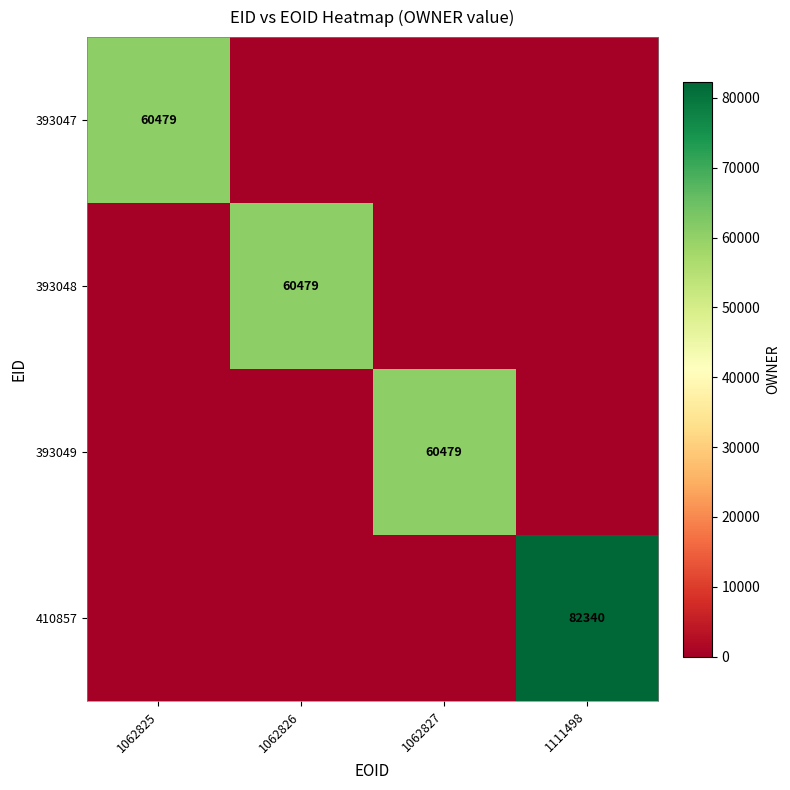

At which category is the sum across all series the highest?

1111498